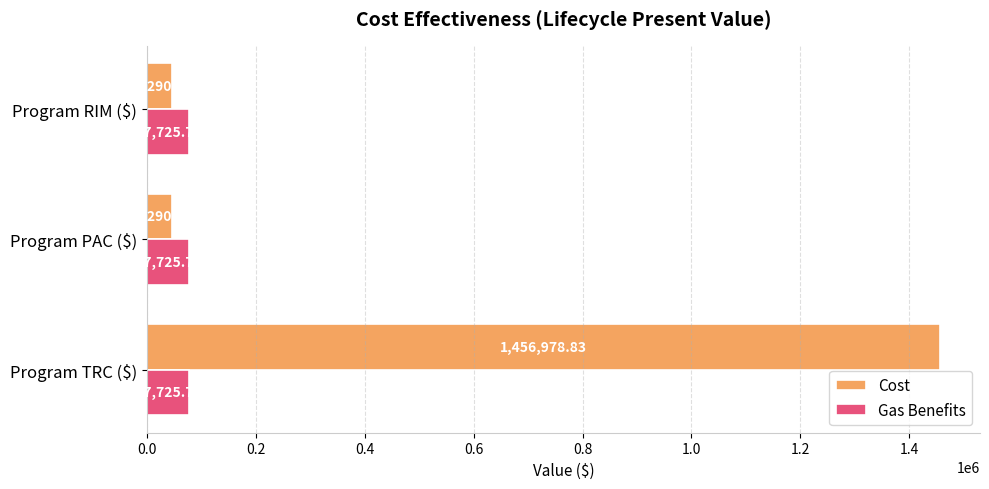

At which category is the sum across all series the highest?

Program TRC ($)